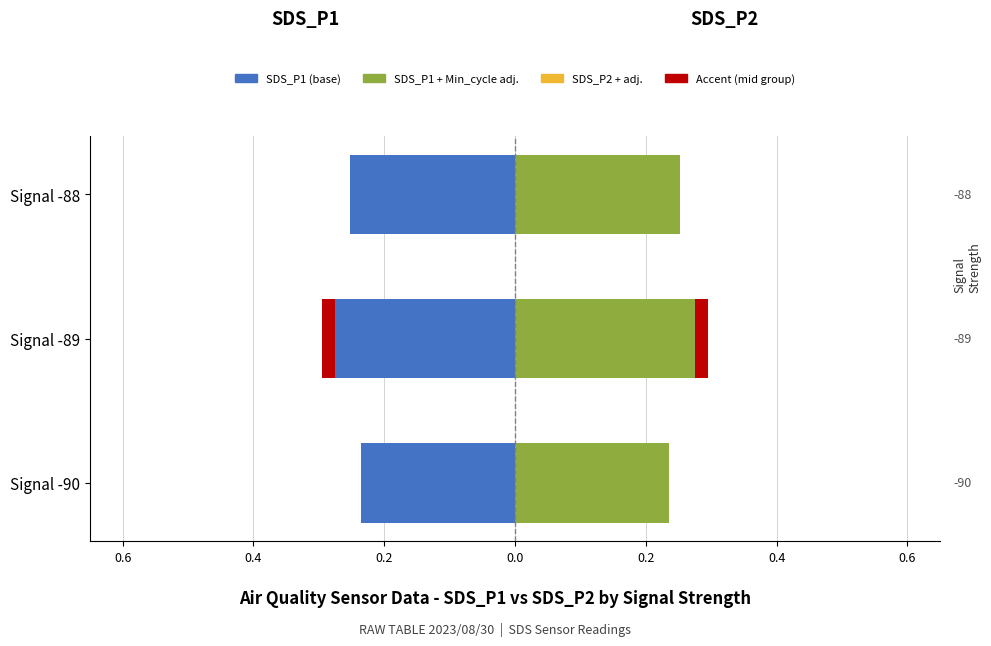

How many categories are shown in the chart?

3